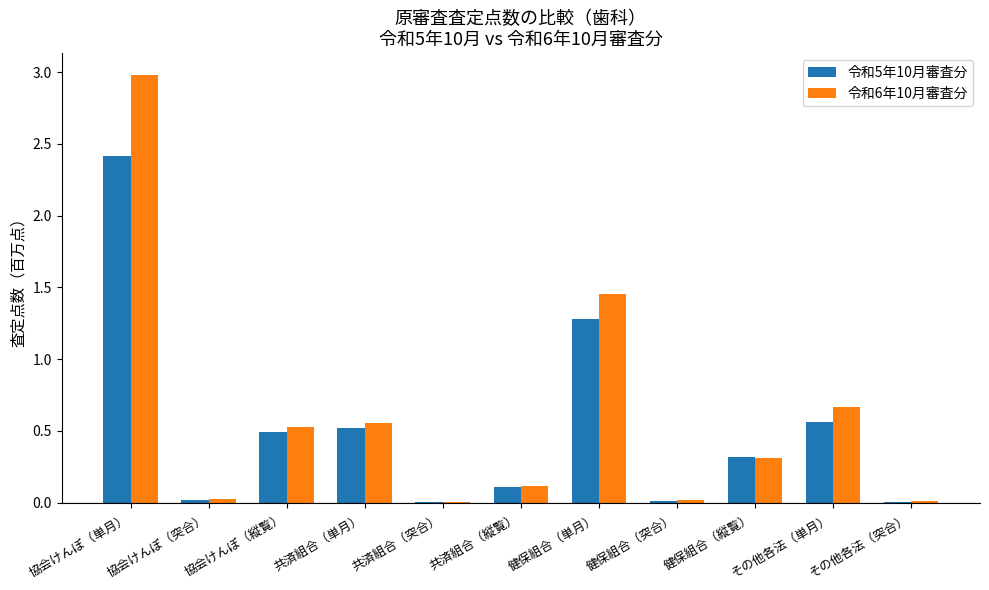

Which series changed the most between 共済組合（縦覧） and 健保組合（単月）?

令和6年10月審査分